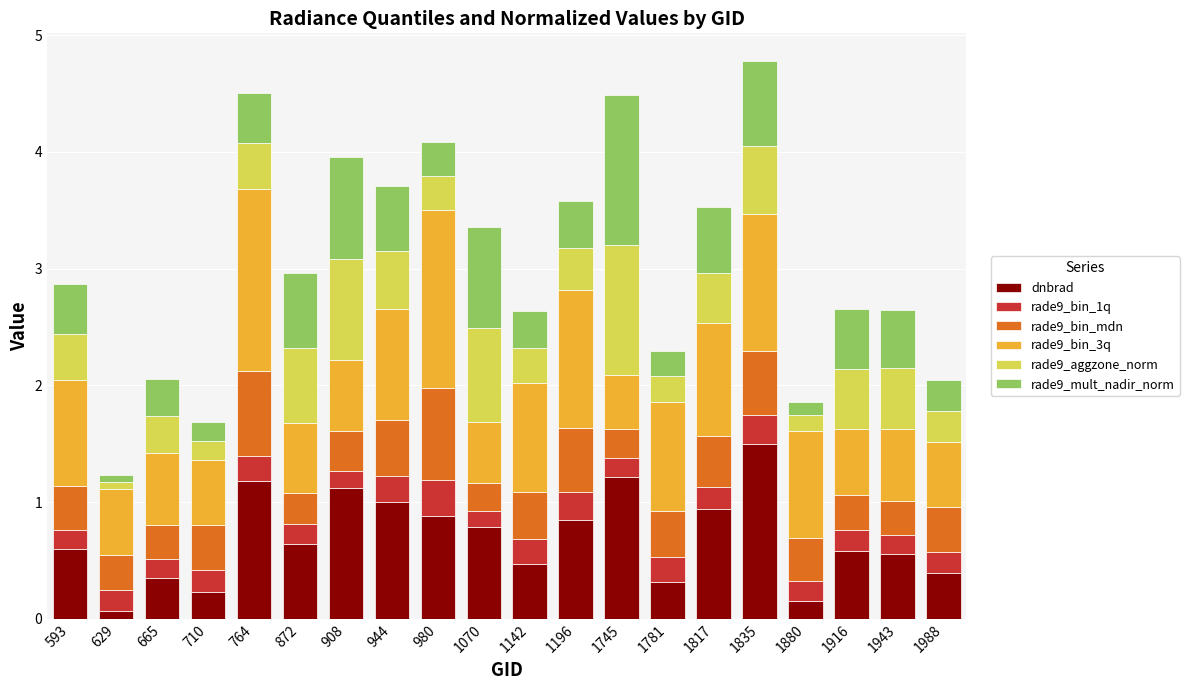

What are all the series names shown in the legend?

dnbrad, rade9_bin_1q, rade9_bin_mdn, rade9_bin_3q, rade9_aggzone_norm, rade9_mult_nadir_norm